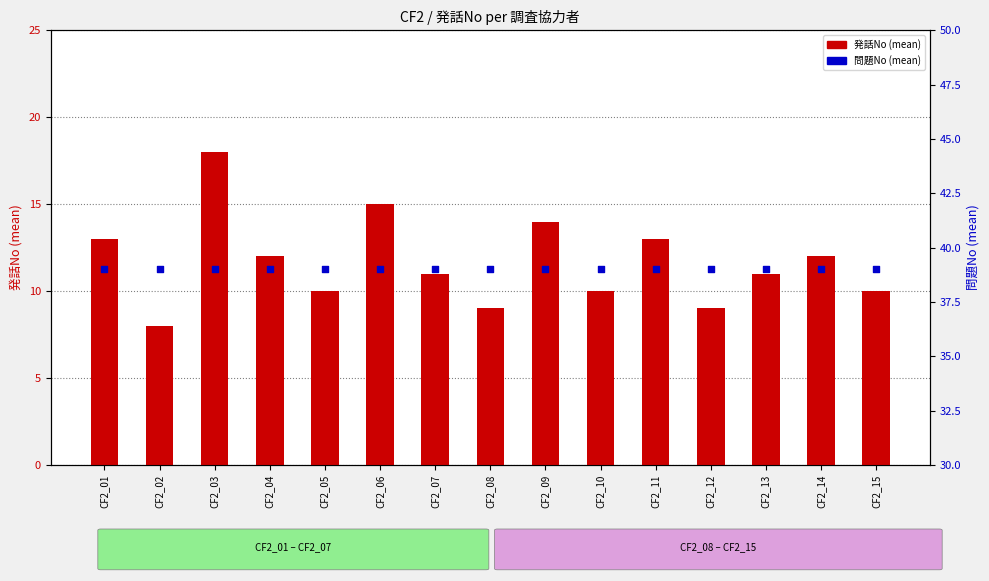

At which category is the sum across all series the highest?

CF2_03